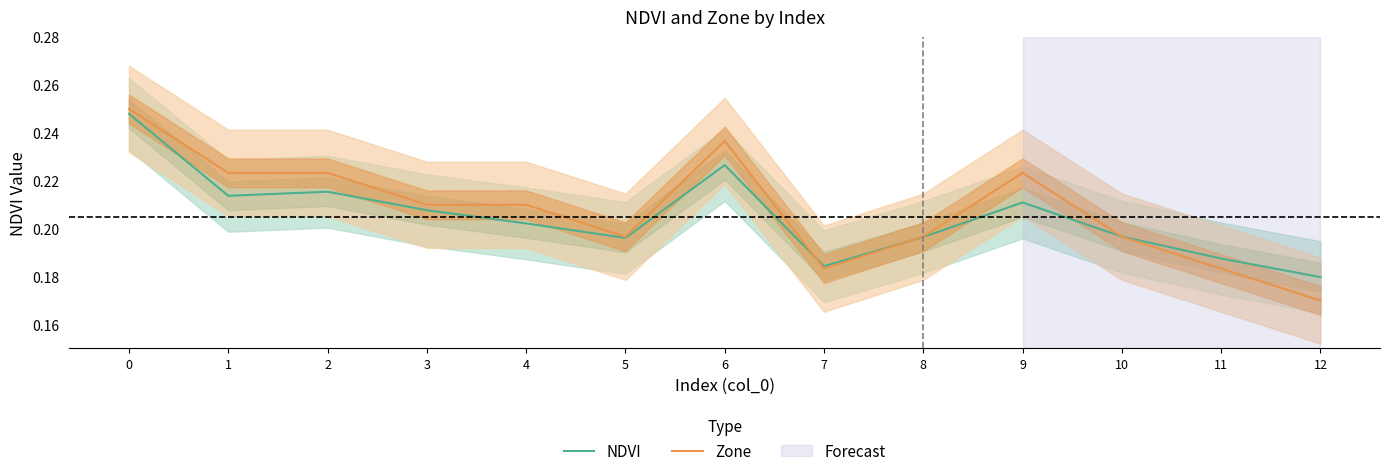

Where do NDVI and Zone first cross each other?

6 and 7